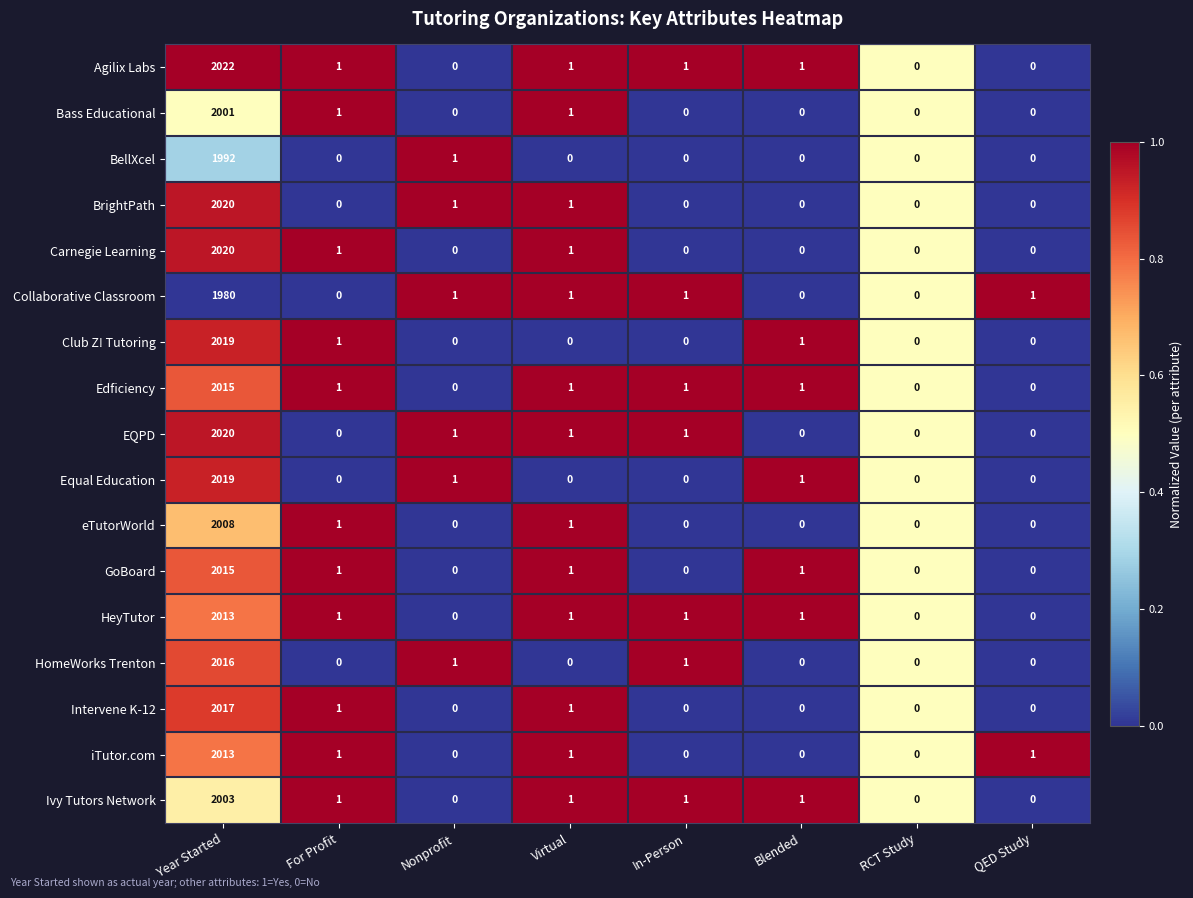

Count the number of categories in the chart.

8